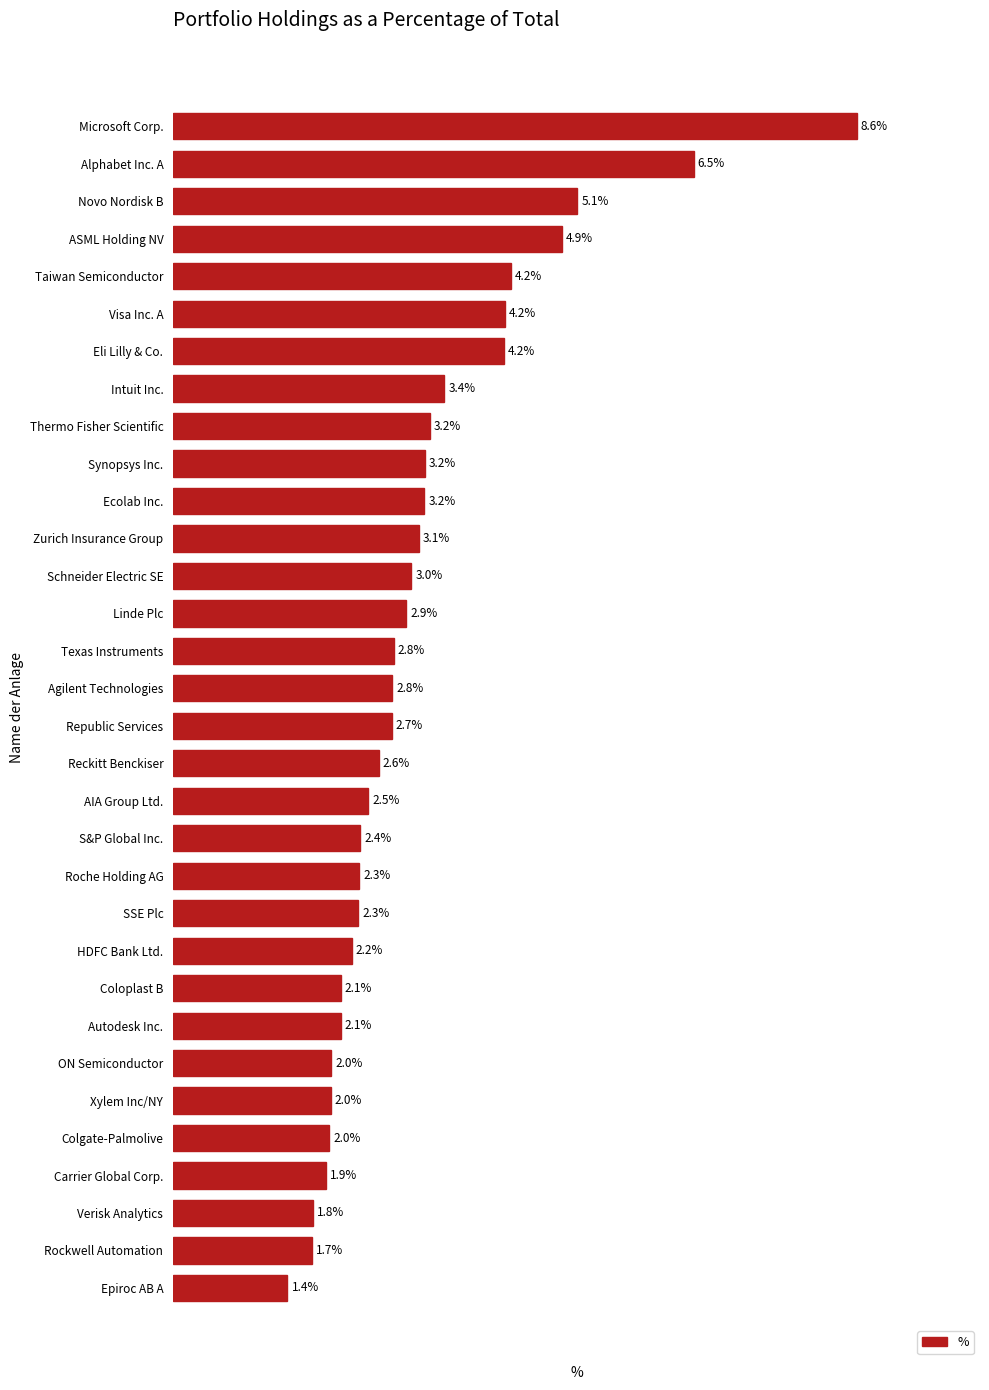

Which label corresponds to the smallest value in the chart?

Epiroc AB A